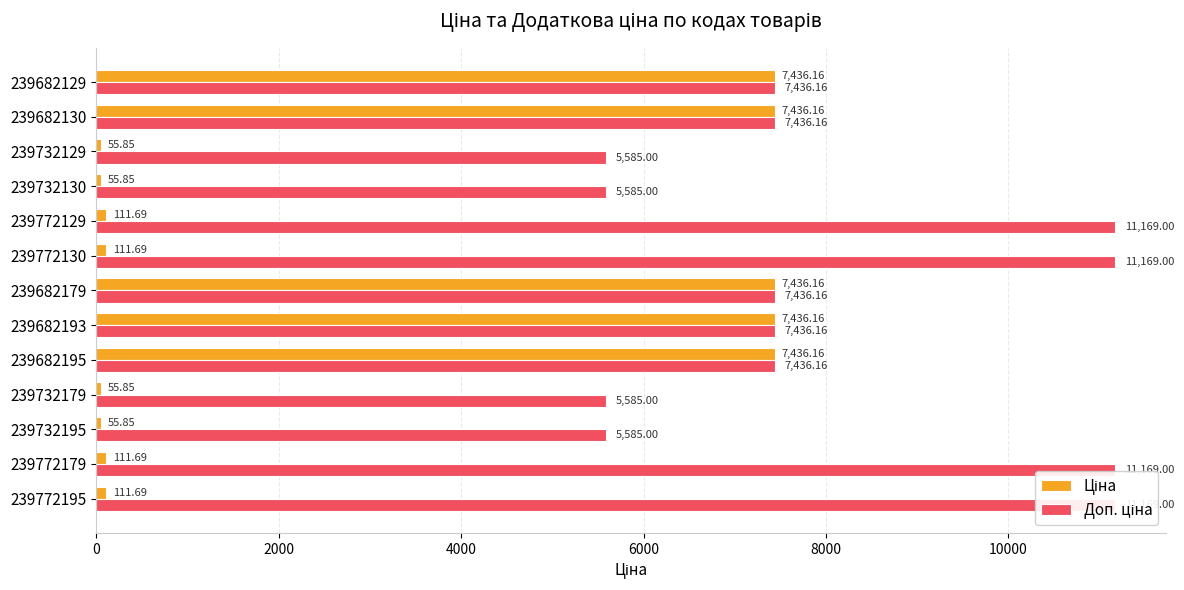

What is the difference between the maximum and minimum values in the Доп. ціна series?

5584.0